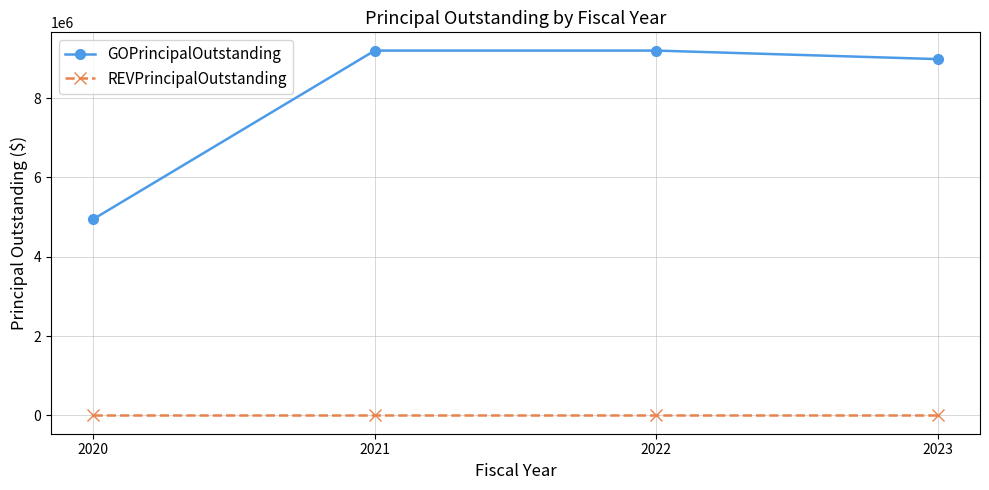

How many distinct data groups are displayed?

2